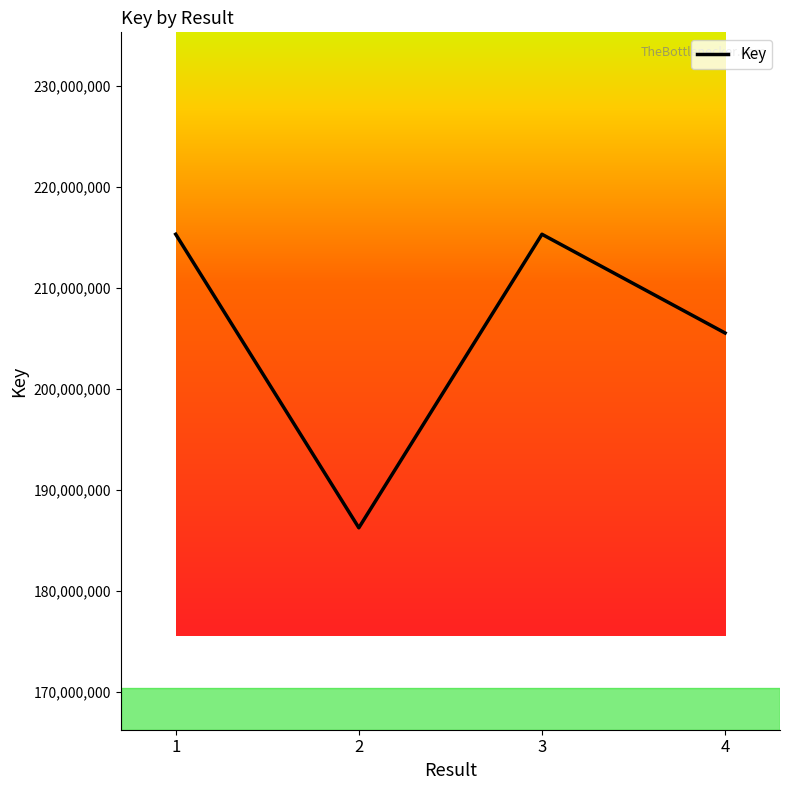

What is the sum of all values?

822491979